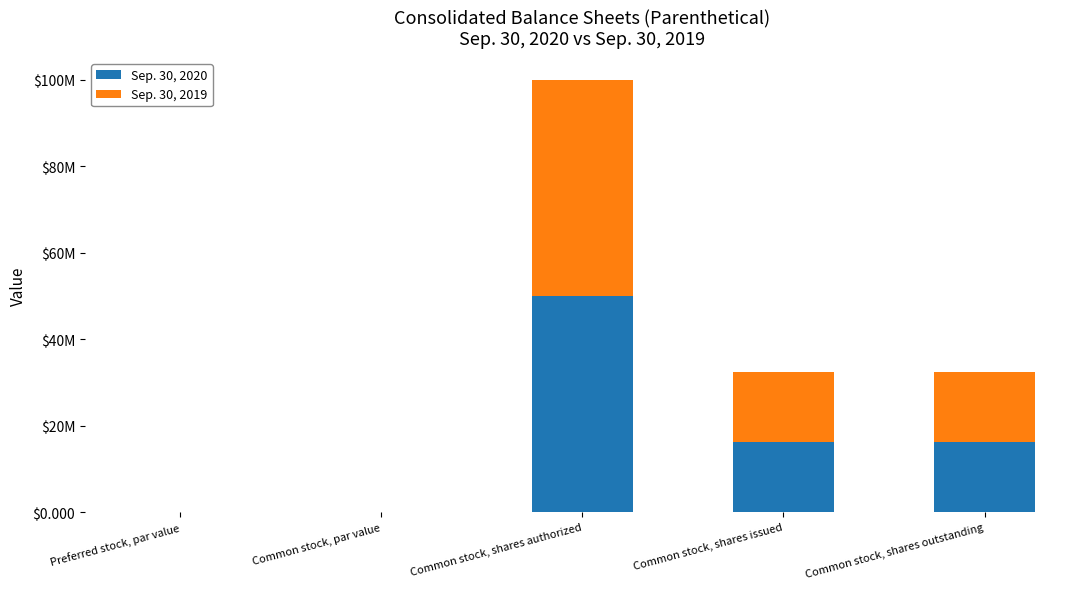

The value of Sep. 30, 2019 at Common stock, par value is 0.0. True or false?

False